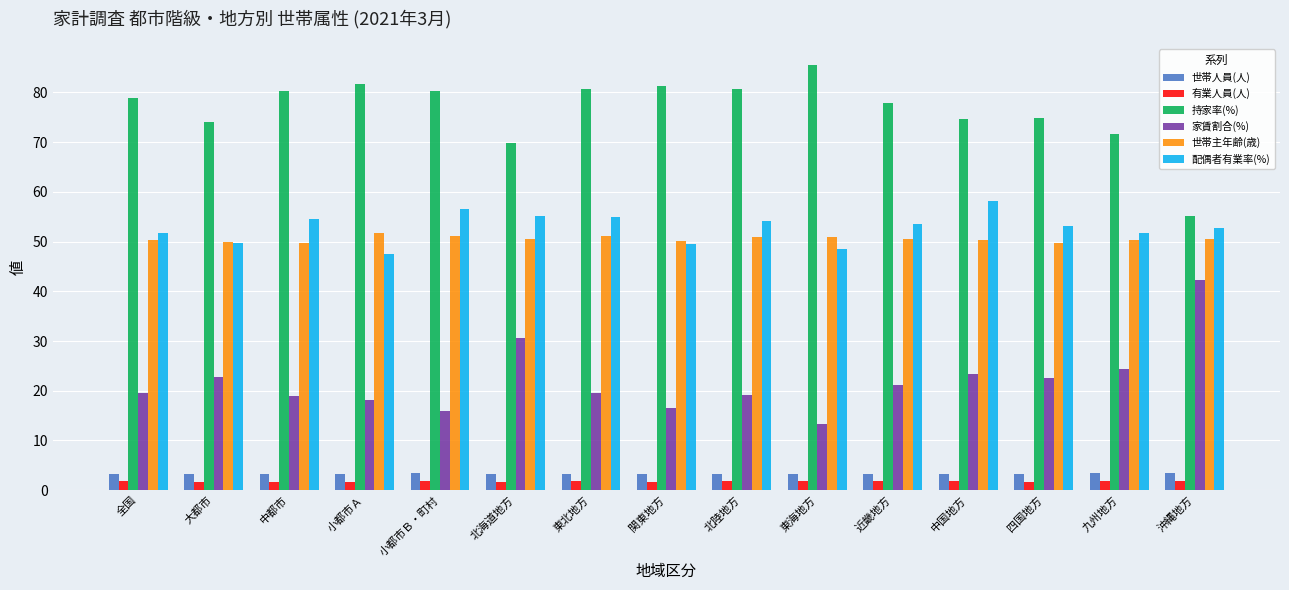

Which series has the largest total across all categories?

持家率(%)